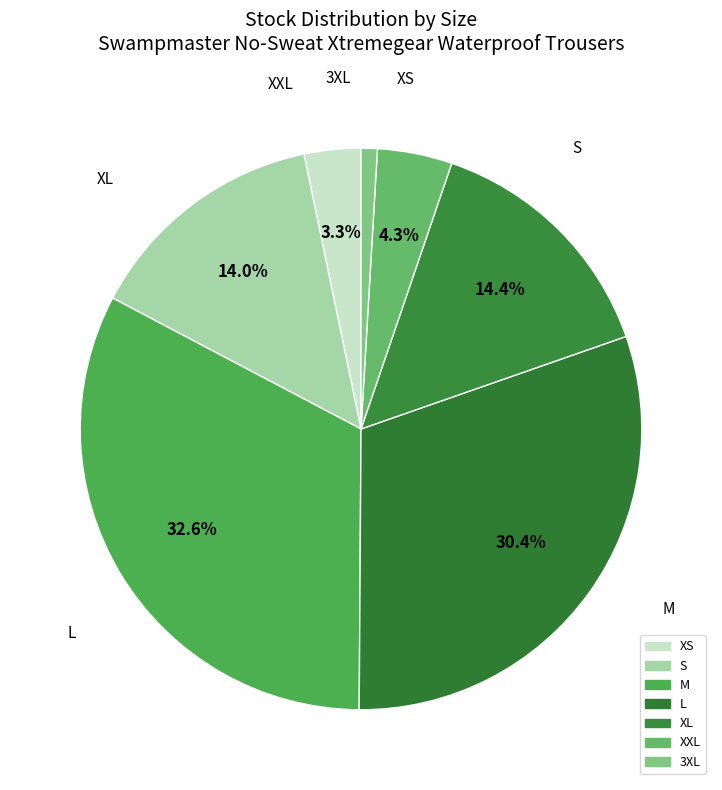

To the nearest percent, what portion does XS represent?

3%